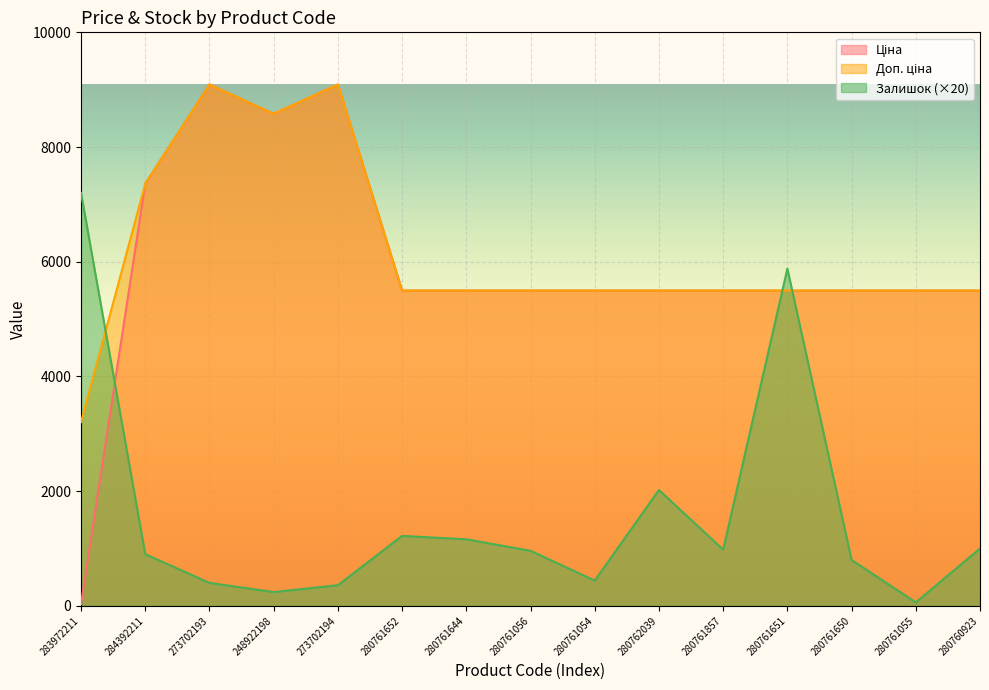

How many intersections are there between Залишок and Доп. ціна?

3